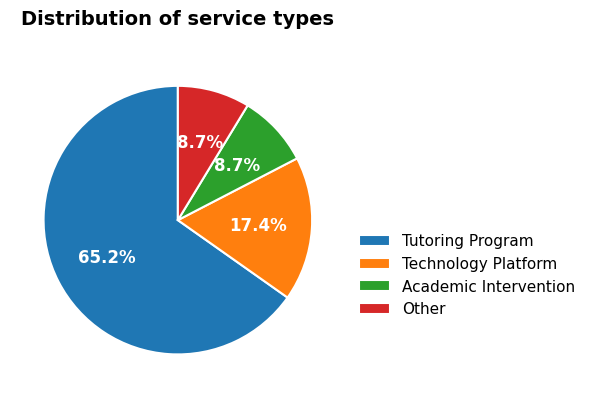

What is the largest slice in the pie chart?

Tutoring Program